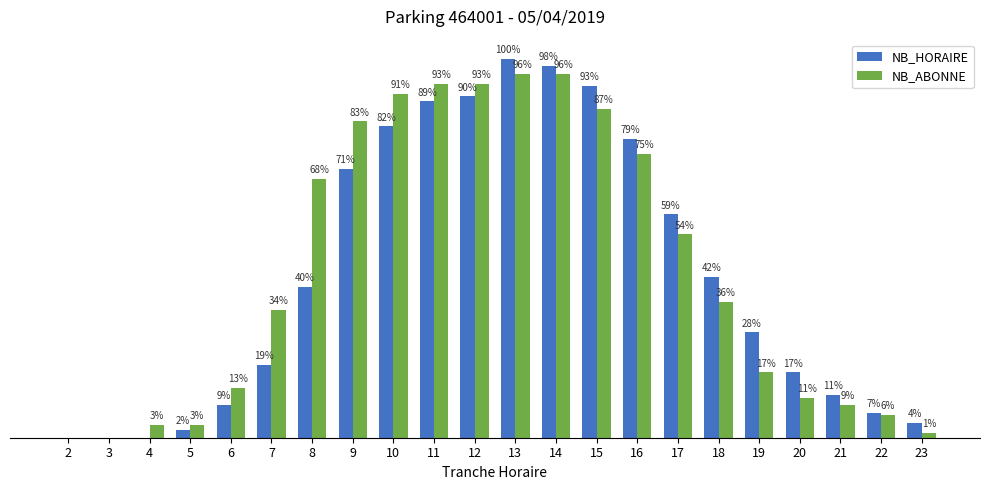

List the series in order of their overall mean, highest first.

NB_ABONNE, NB_HORAIRE